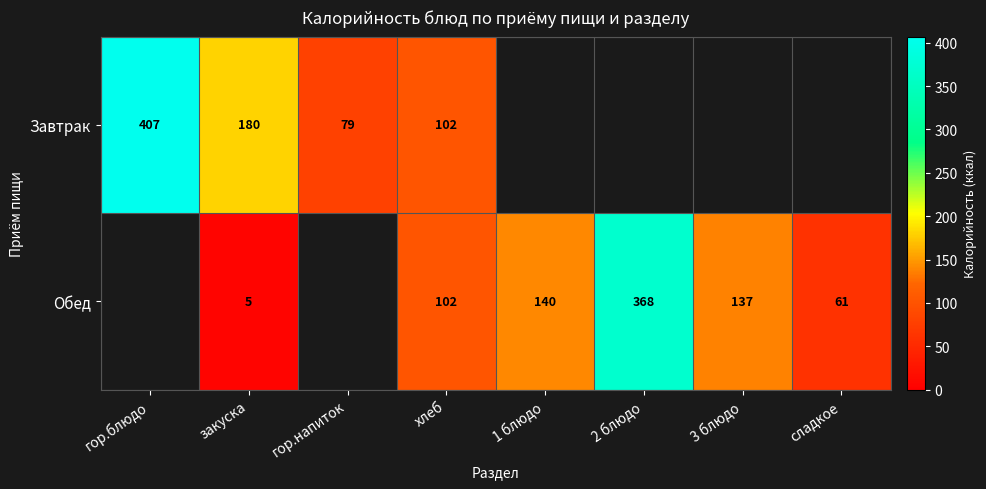

Which has a higher value, 1 блюдо or закуска?

закуска